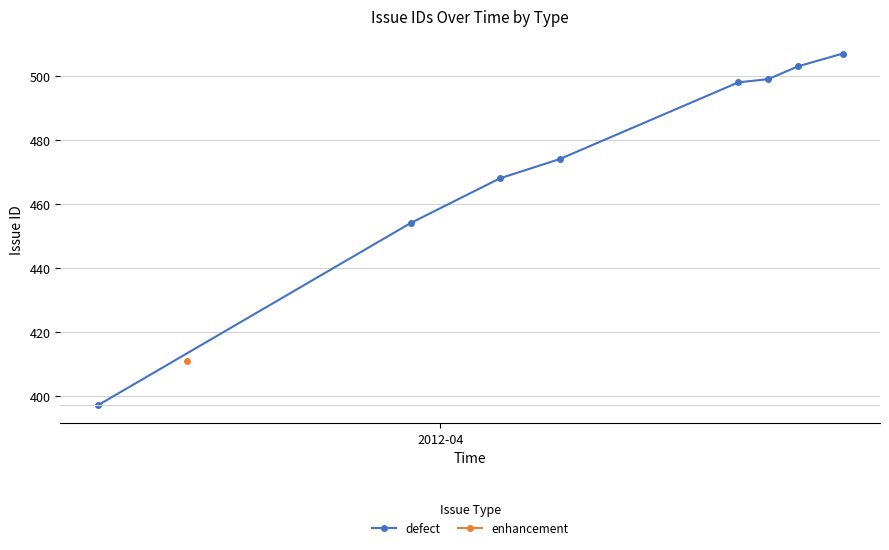

What is the value of the defect point at the 5th from the left?

498